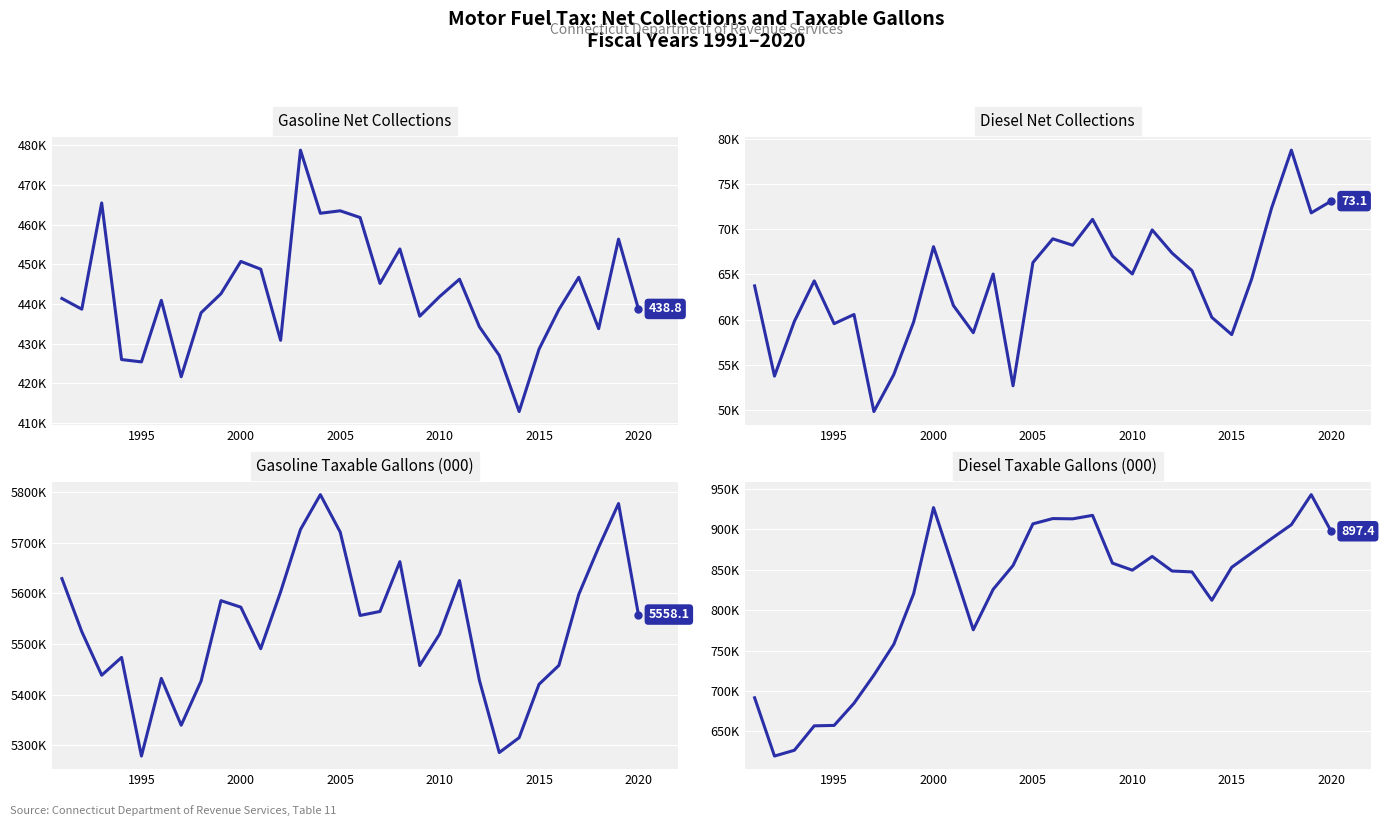

True or false: Diesel Taxable Gallons (000) and Gasoline Taxable Gallons (000) intersect in this chart.

False